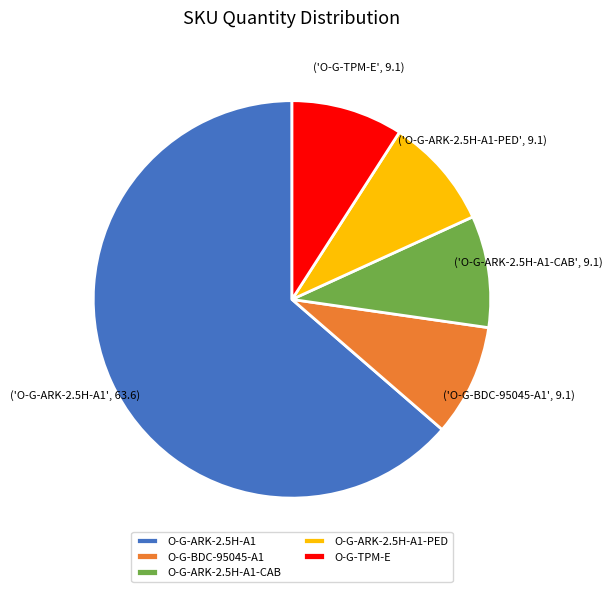

Is O-G-ARK-2.5H-A1 the majority of the pie?

Yes